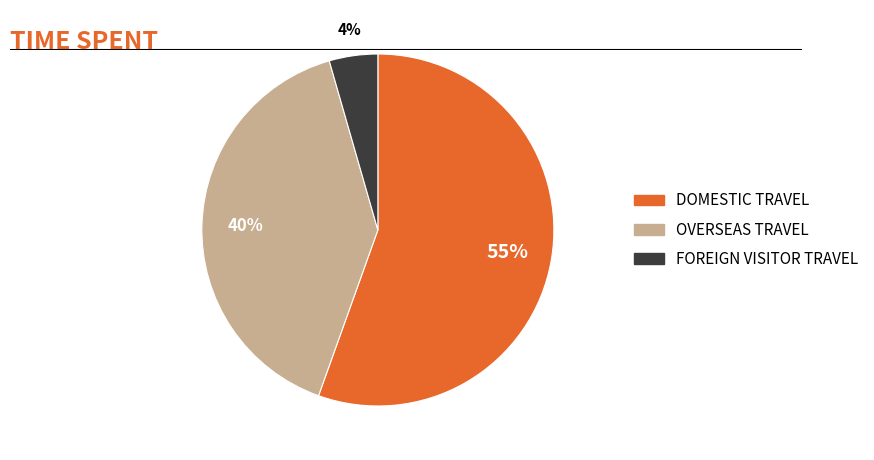

Is there a majority slice in this chart?

Yes